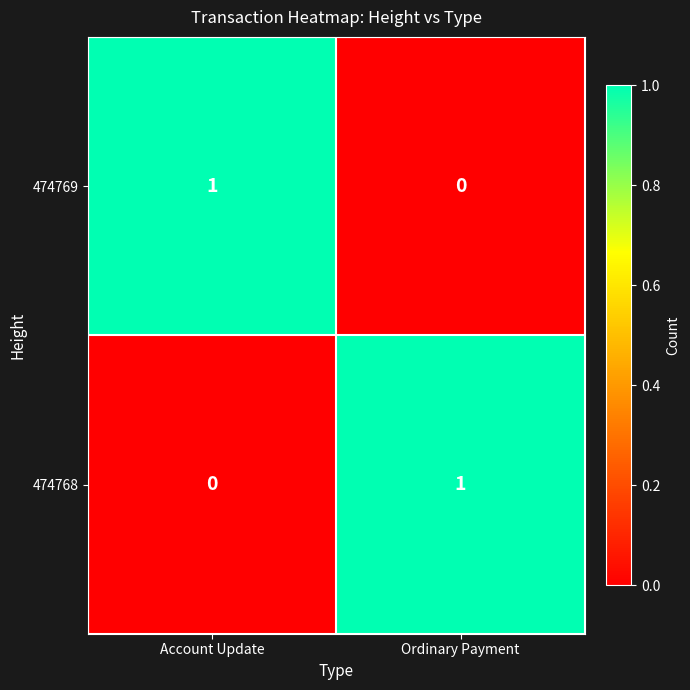

The value of 474768 at Account Update is 0. True or false?

True